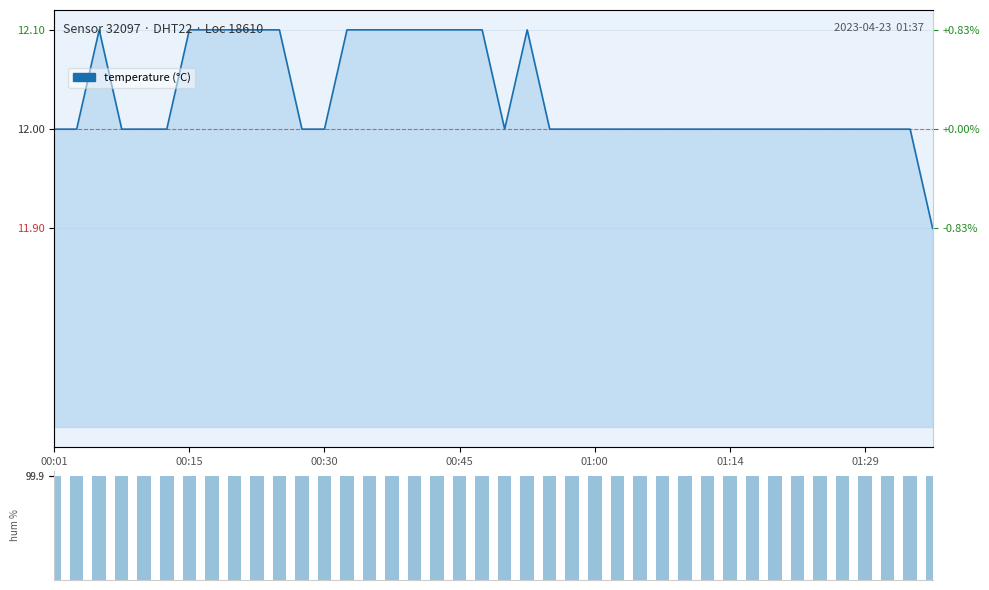

Reading left to right, what are all the values shown in this chart?

00:01=12.0	00:03=12.0	00:06=12.1	00:08=12.0	00:11=12.0	00:13=12.0	00:15=12.1	00:18=12.1	00:20=12.1	00:23=12.1	00:25=12.1	00:28=12.0	00:30=12.0	00:33=12.1	00:35=12.1	00:37=12.1	00:40=12.1	00:42=12.1	00:45=12.1	00:47=12.1	00:50=12.0	00:52=12.1	00:55=12.0	00:57=12.0	01:00=12.0	01:02=12.0	01:05=12.0	01:07=12.0	01:09=12.0	01:12=12.0	01:14=12.0	01:17=12.0	01:19=12.0	01:22=12.0	01:24=12.0	01:27=12.0	01:29=12.0	01:32=12.0	01:34=12.0	01:37=11.9